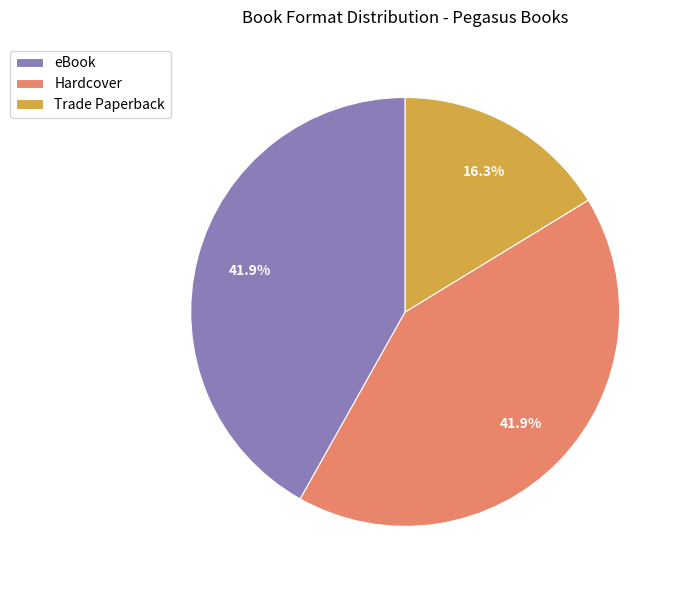

To the nearest percent, what portion does eBook represent?

42%